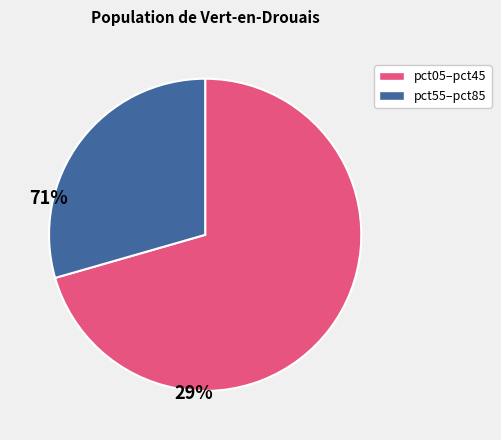

Is there a majority slice in this chart?

Yes